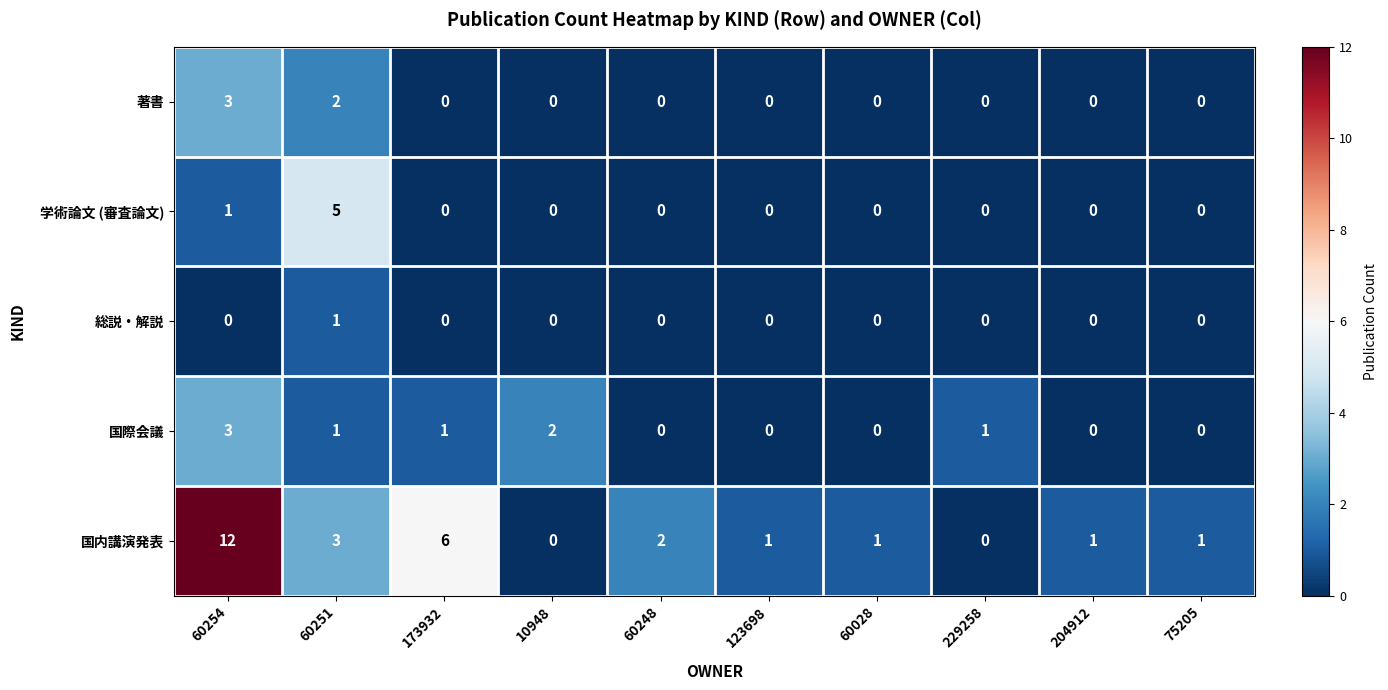

What is the total value across all series at 229258?

1